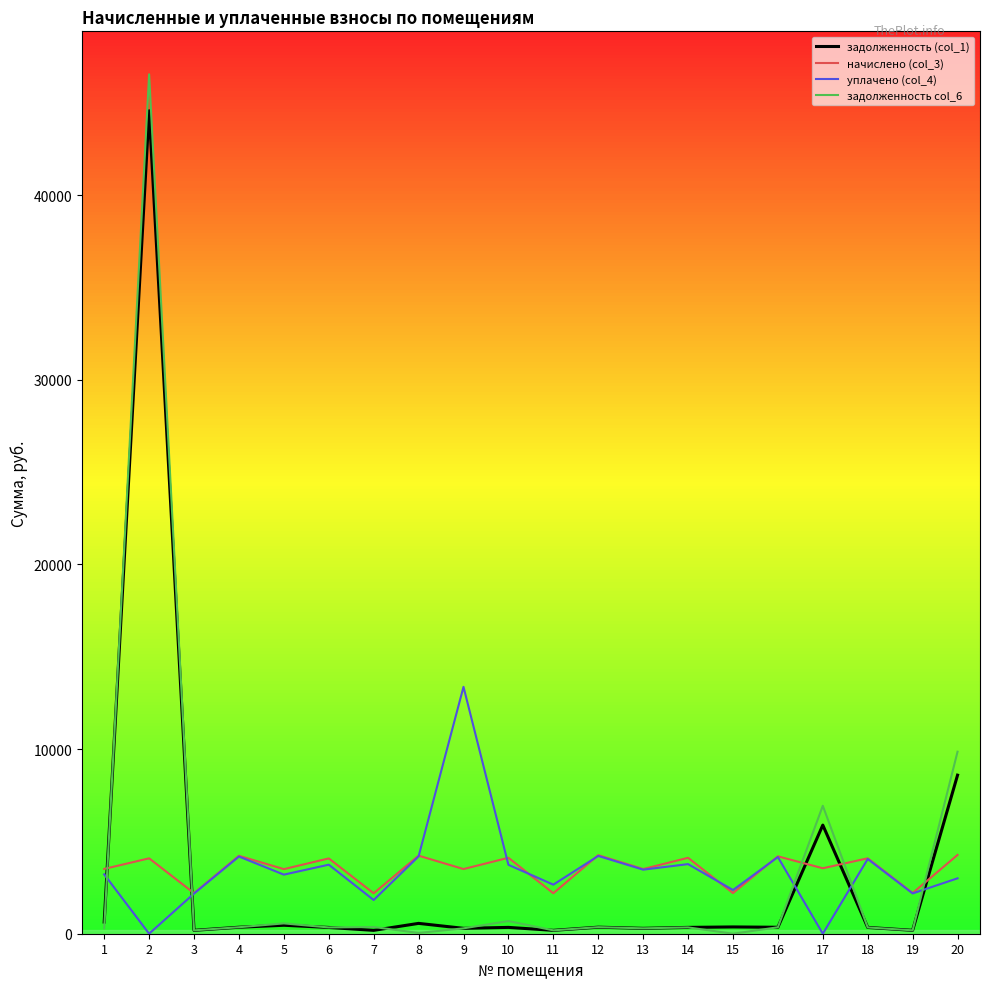

Count the number of data series in this chart.

4